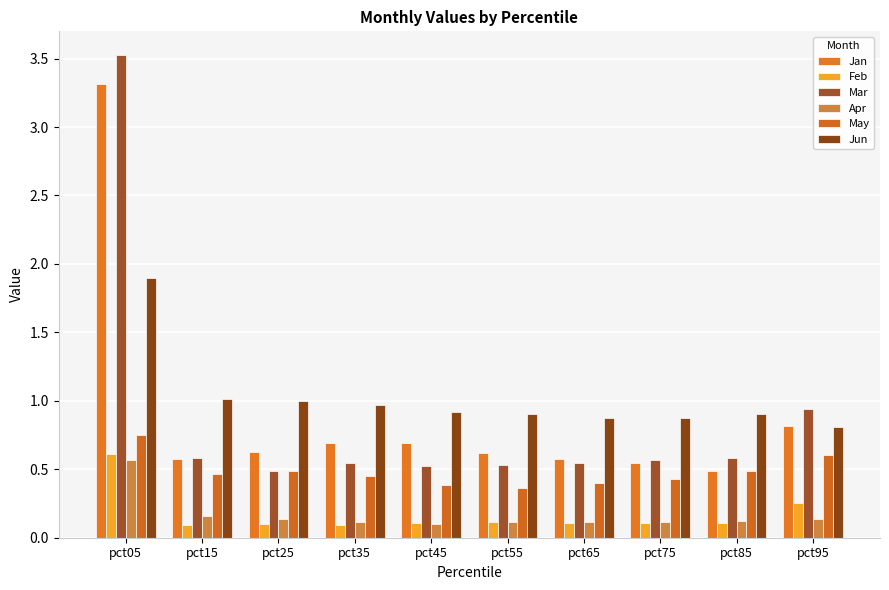

What is the sum of all May values?

4.8